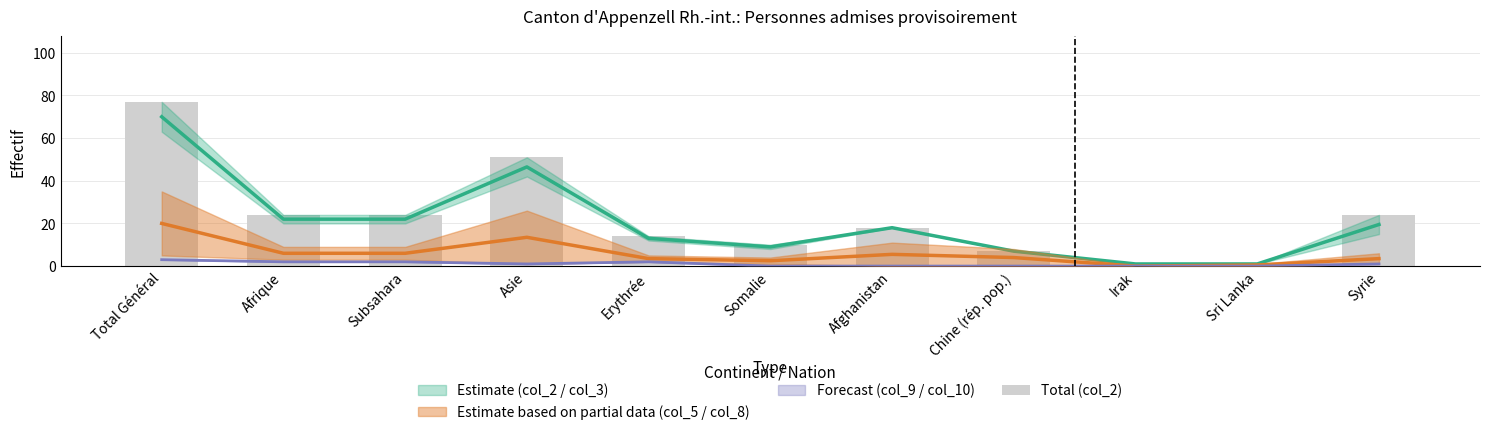

How many data points does each series have?

11